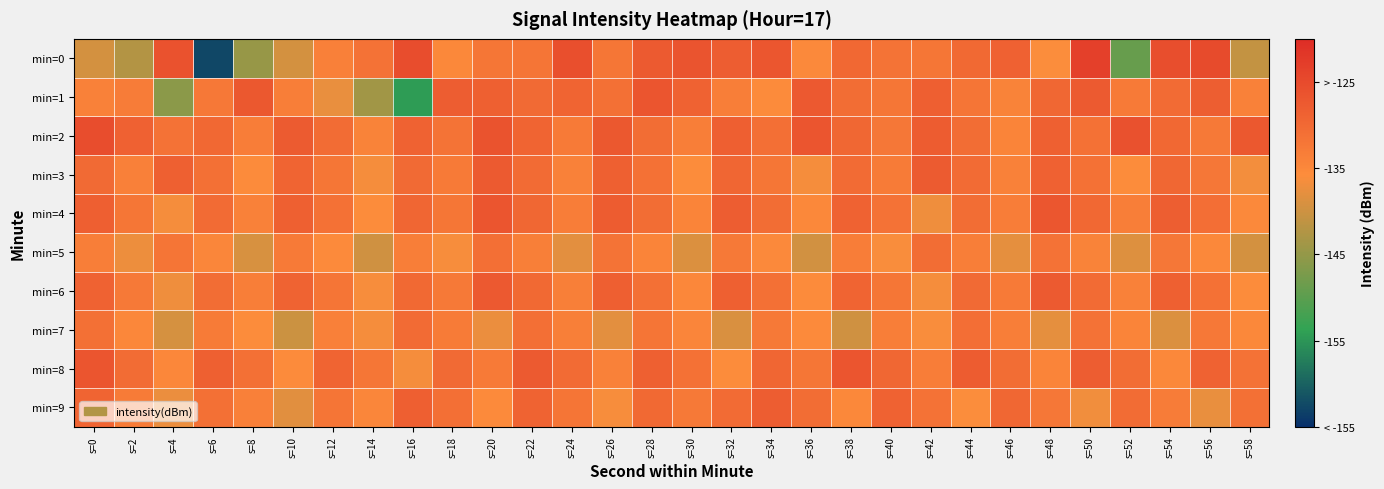

Which category has the highest value across all series?

s=50